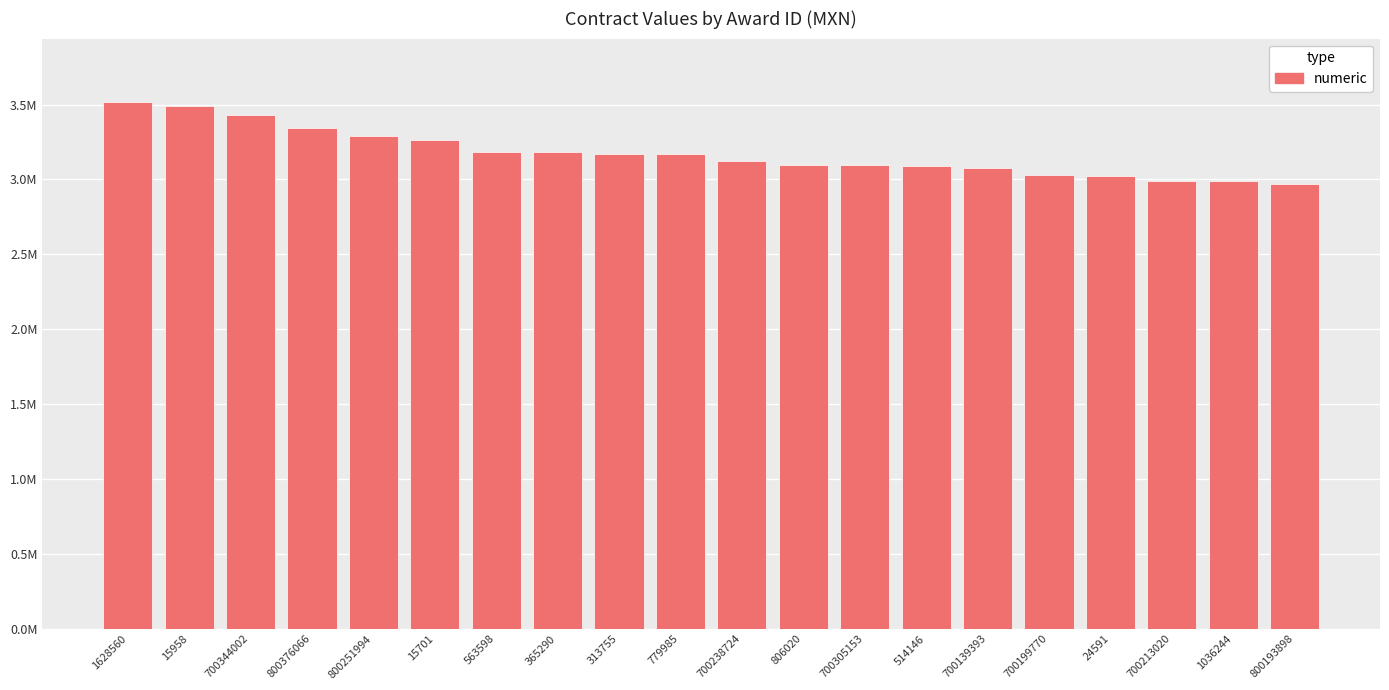

Does the chart contain any negative values?

No